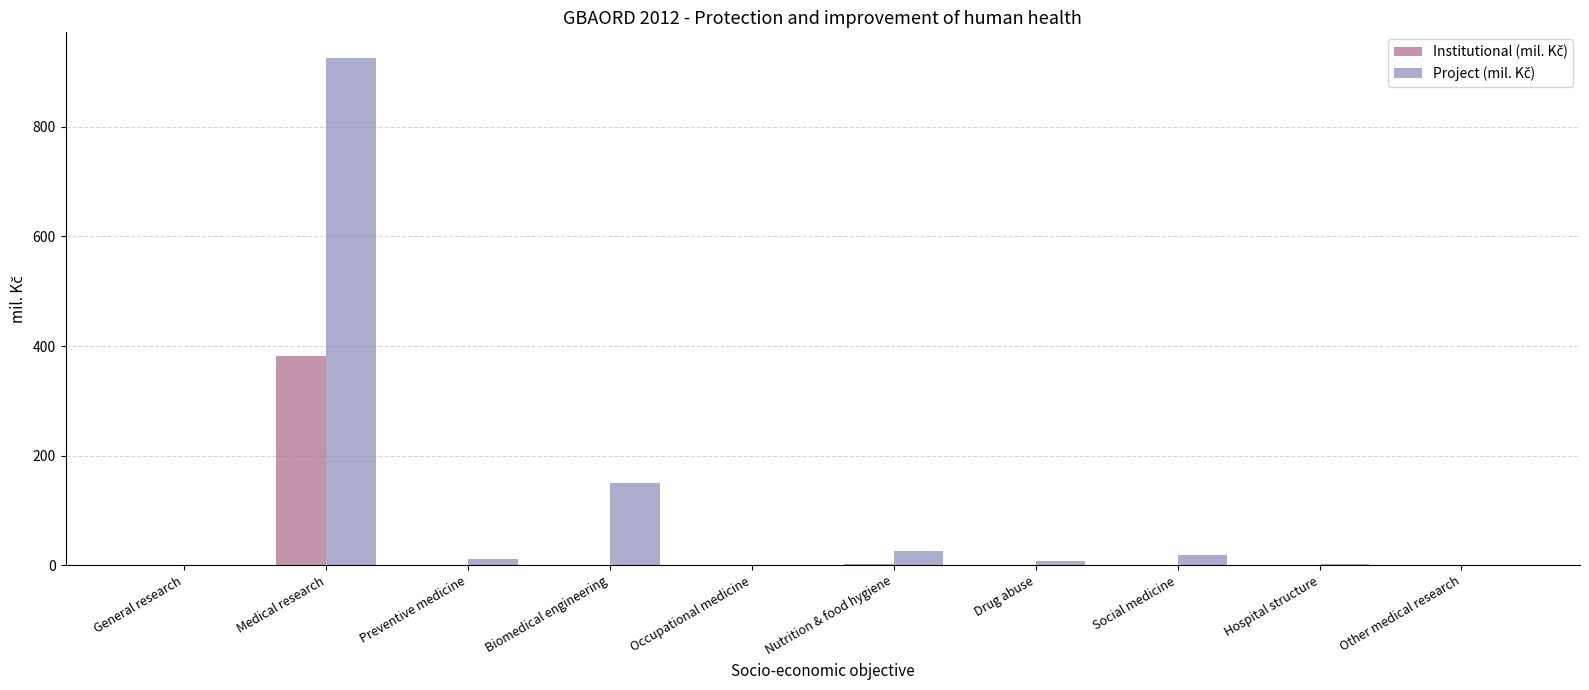

What is the maximum value shown in the chart?

926.2